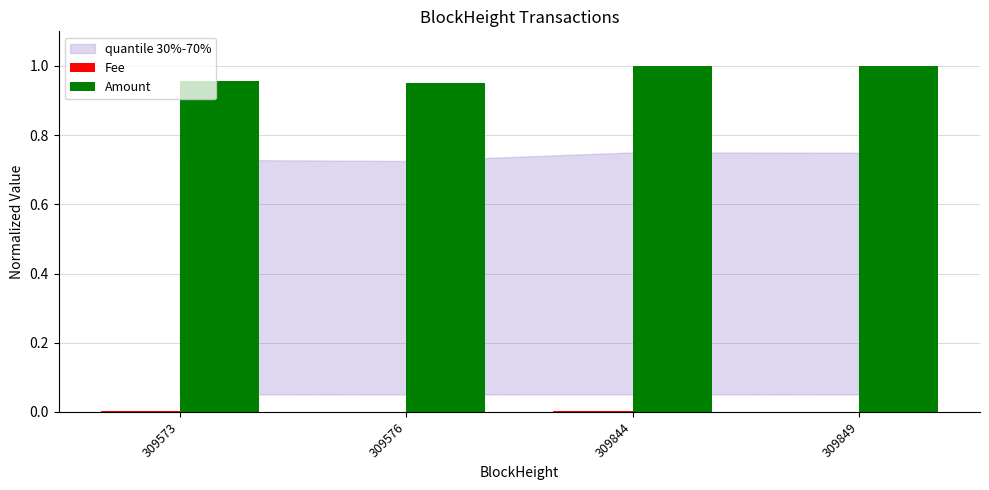

Is it true that Amount equals 1.0 at 309844?

True